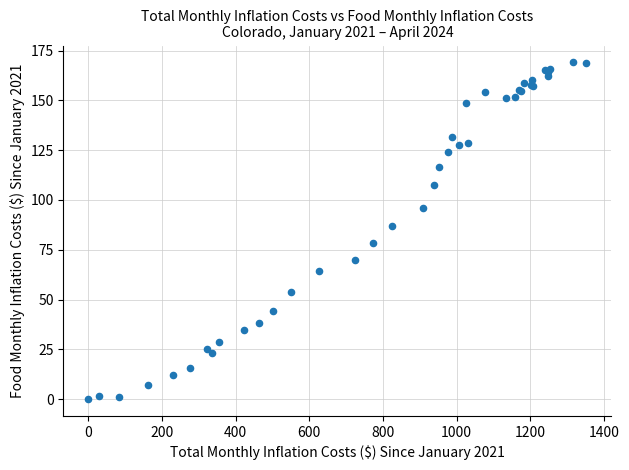

What Y value in the scatter plot is closest to 84?

87.1